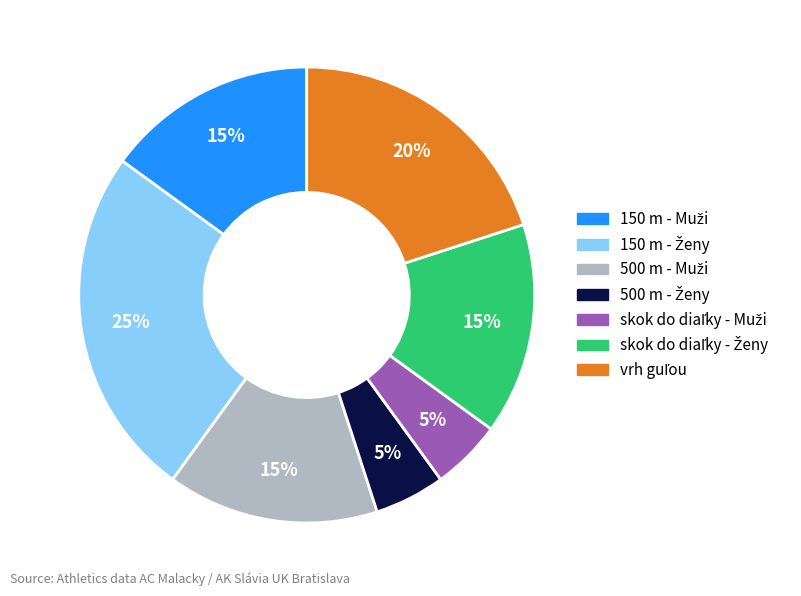

To the nearest percent, what is the difference between the largest and smallest slice percentages?

20%